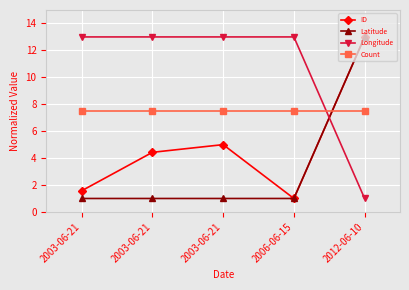

True or false: Latitude and ID cross at least once.

False